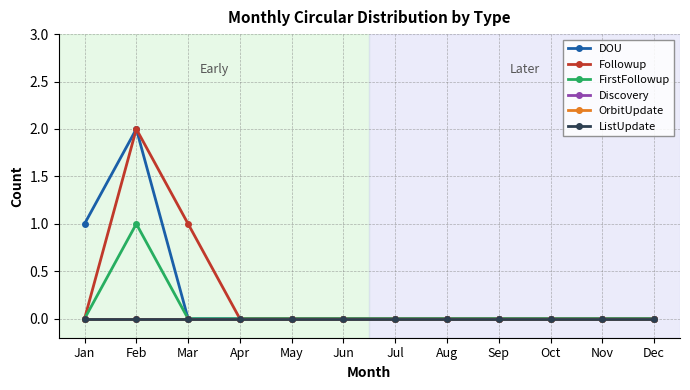

True or false: DOU and ListUpdate intersect in this chart.

False